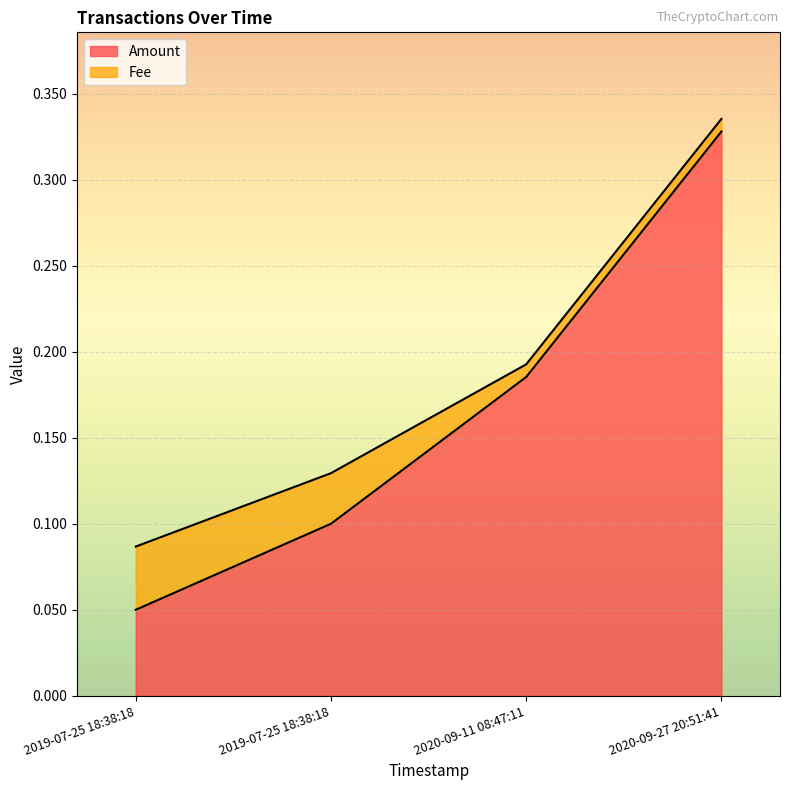

What is the sum of all values?

0.7